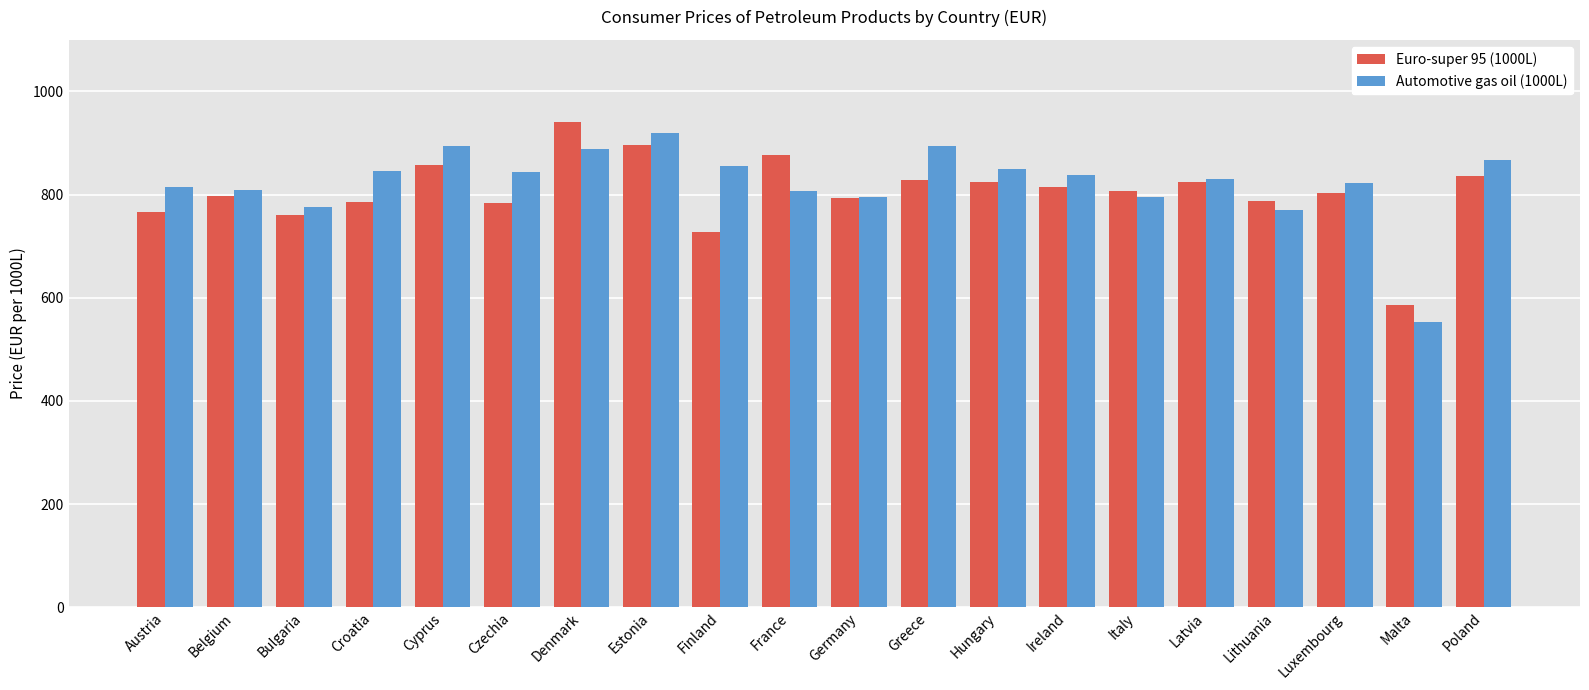

Rank the series by their maximum value, from lowest to highest.

Automotive gas oil (1000L), Euro-super 95 (1000L)